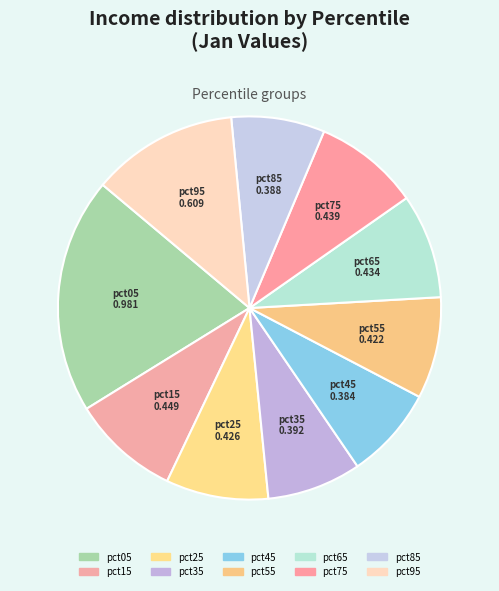

To the nearest percent, what portion does pct55 represent?

9%